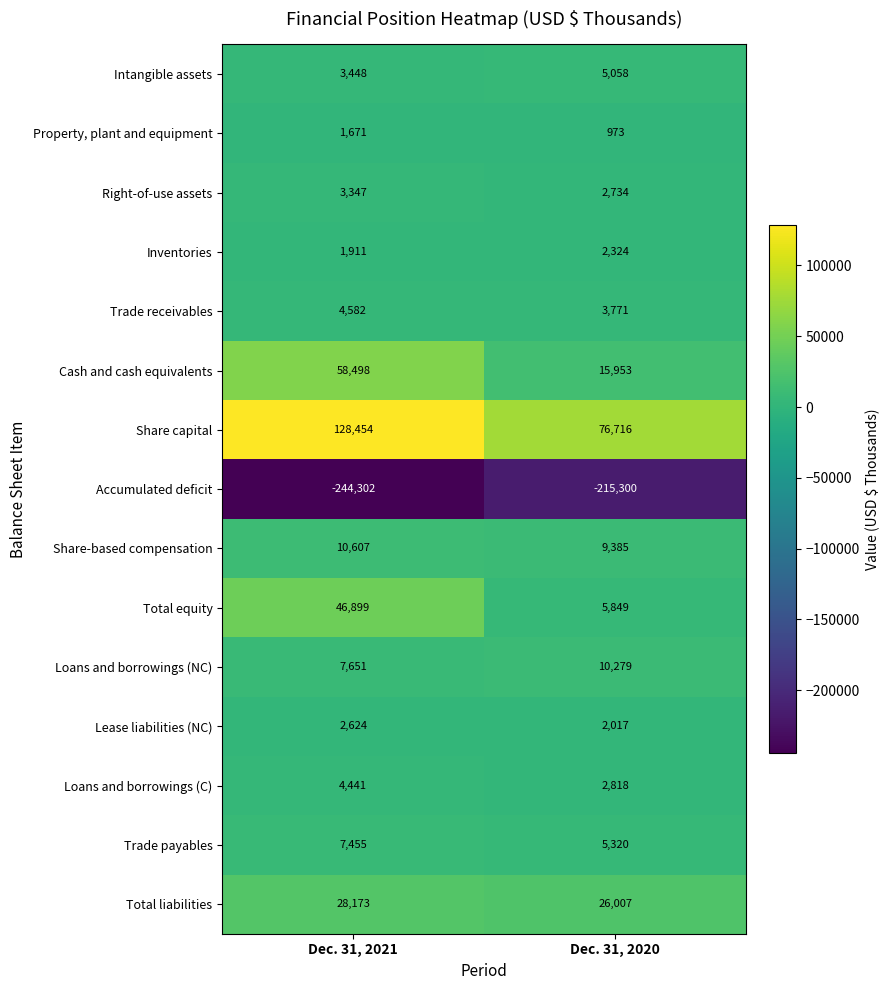

What is the spread (max minus min) of values at Dec. 31, 2021?

372756